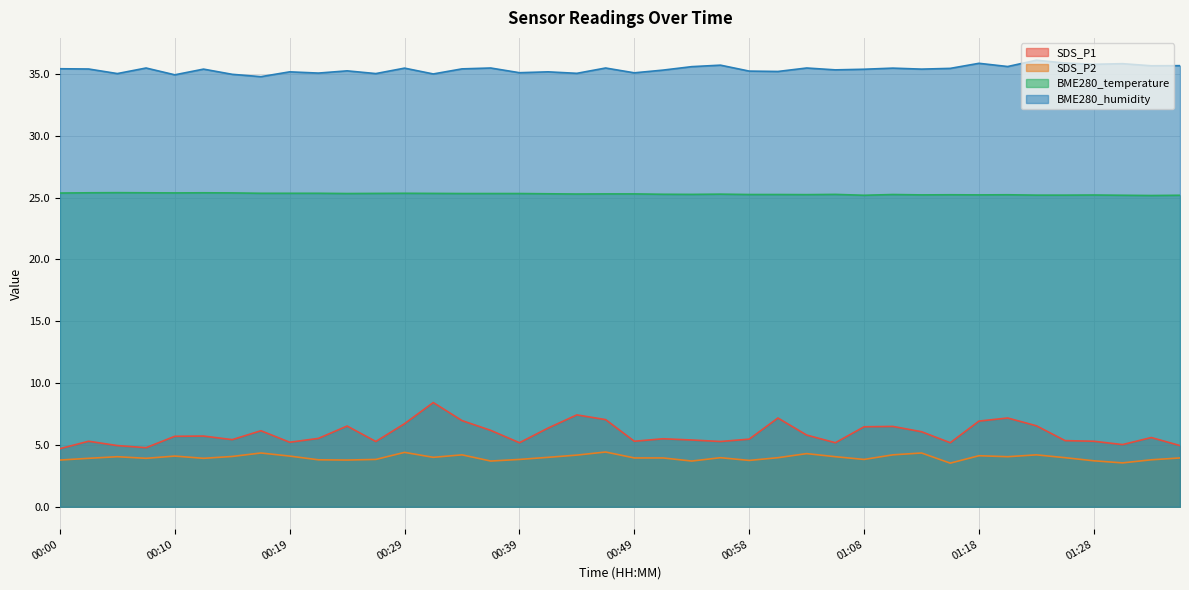

Which series has the largest total across all categories?

BME280_humidity